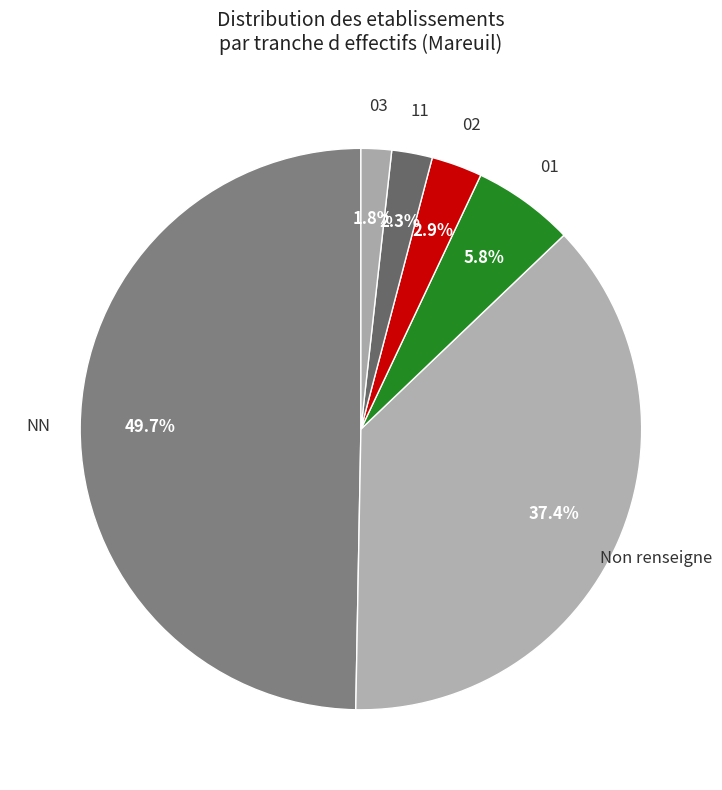

Rank the categories by value from highest to lowest.

NN, Non renseigne, 01, 02, 11, 03